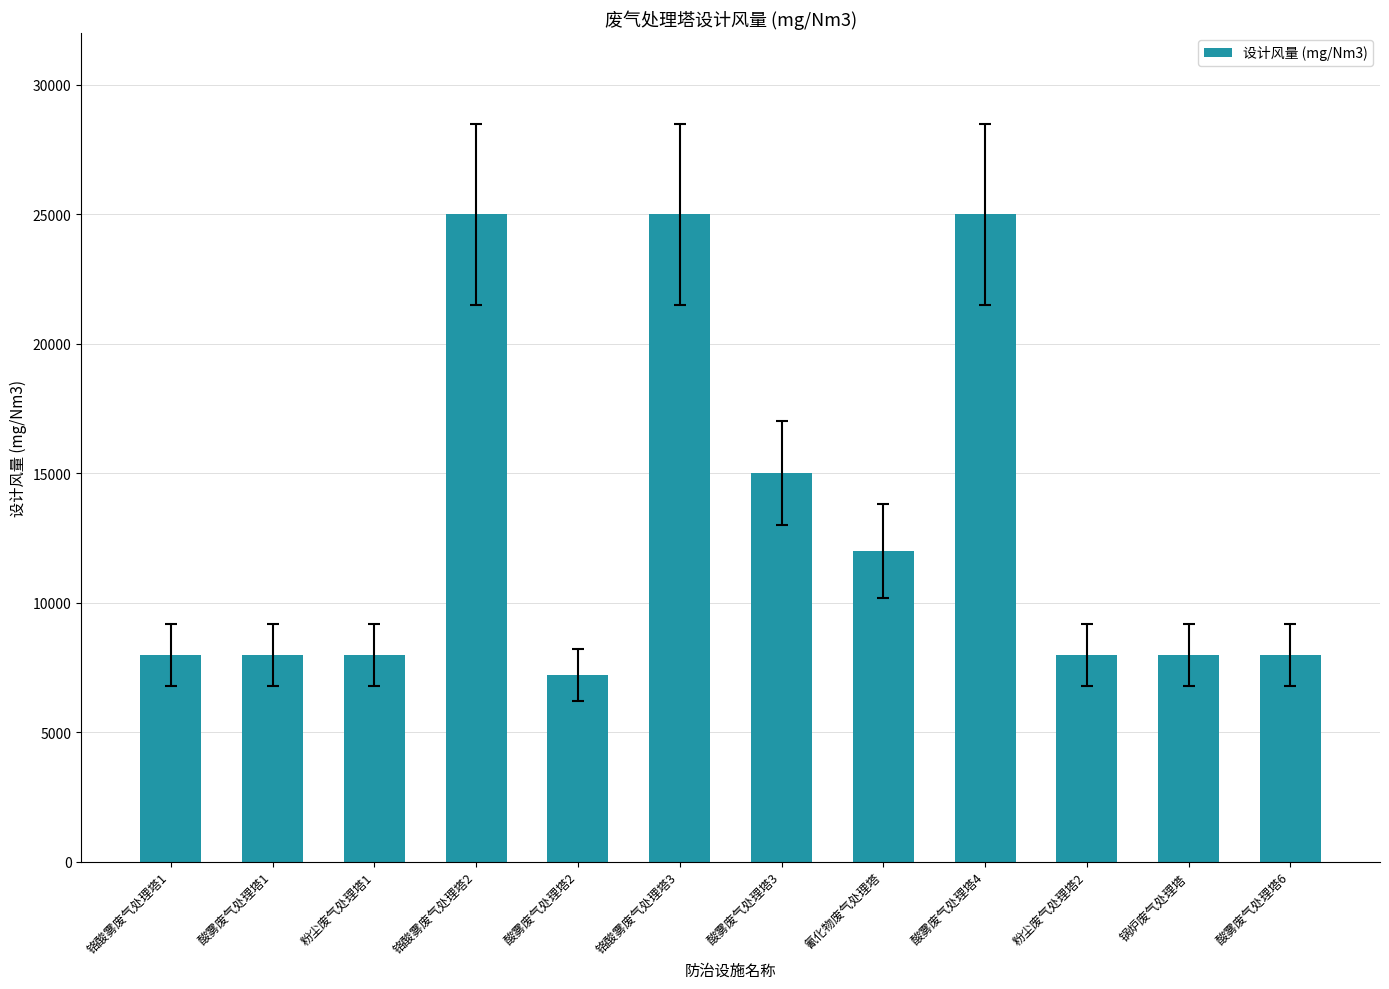

What is the change in value from 酸雾废气处理塔2 to 锅炉废气处理塔?

+800